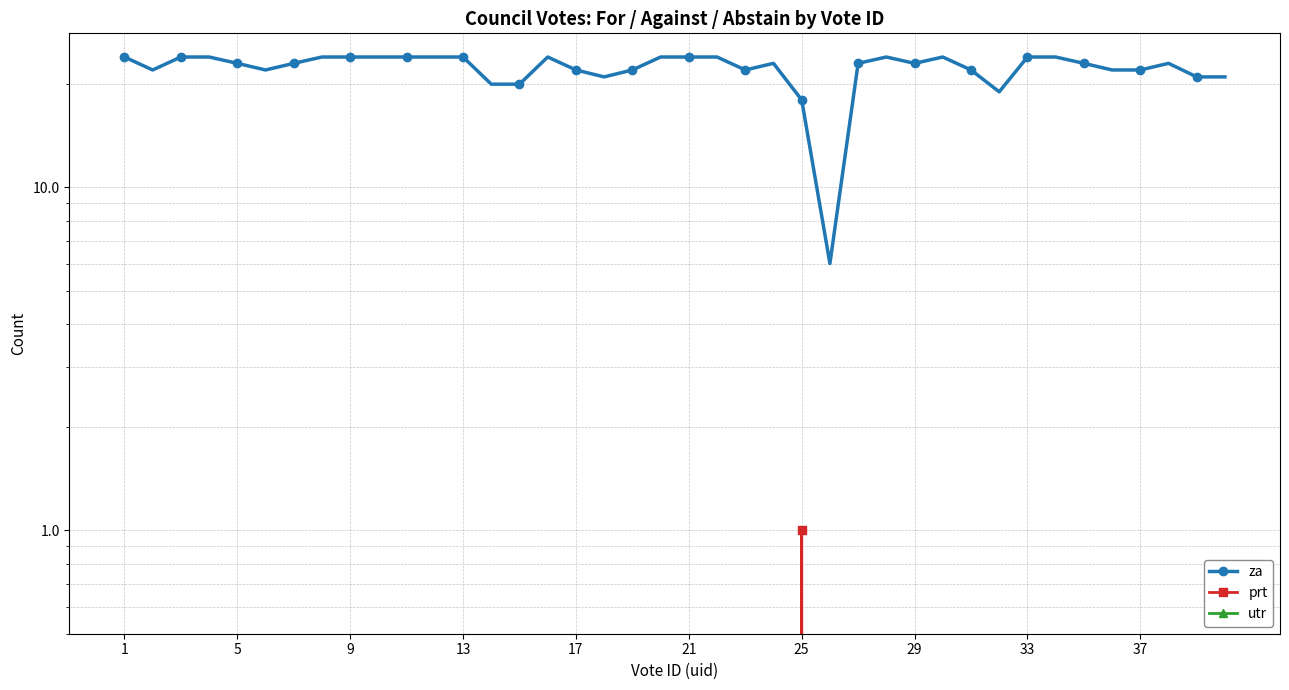

Where is the first local maximum for za?

15